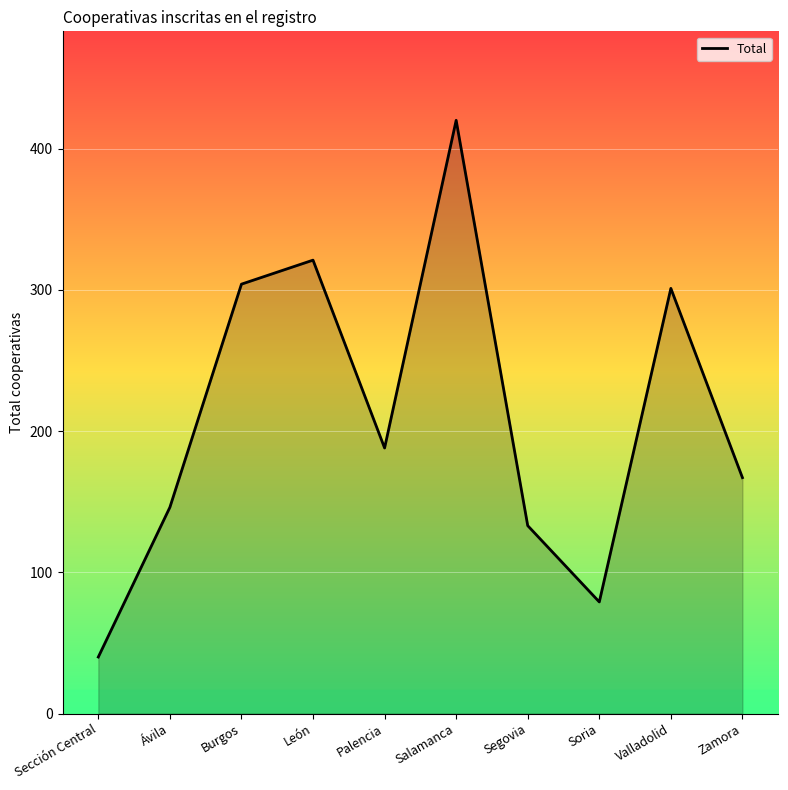

True or false: there are more than 1 points higher than both neighbors.

True